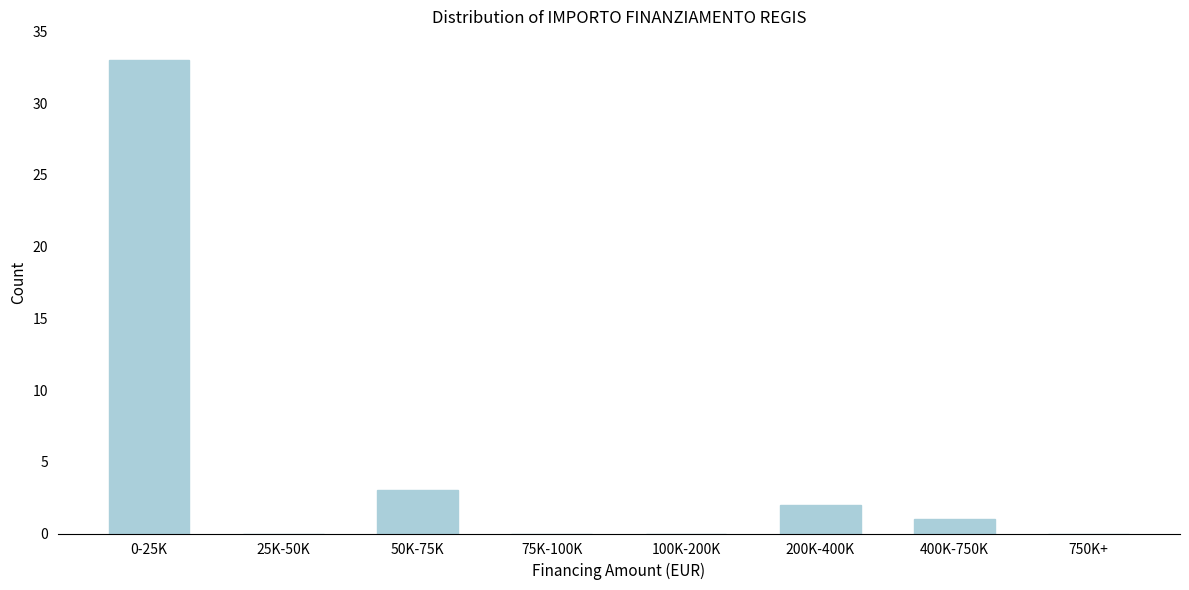

Reading left to right, extract all data points from this chart.

0-25K=33	25K-50K=0	50K-75K=3	75K-100K=0	100K-200K=0	200K-400K=2	400K-750K=1	750K+=0